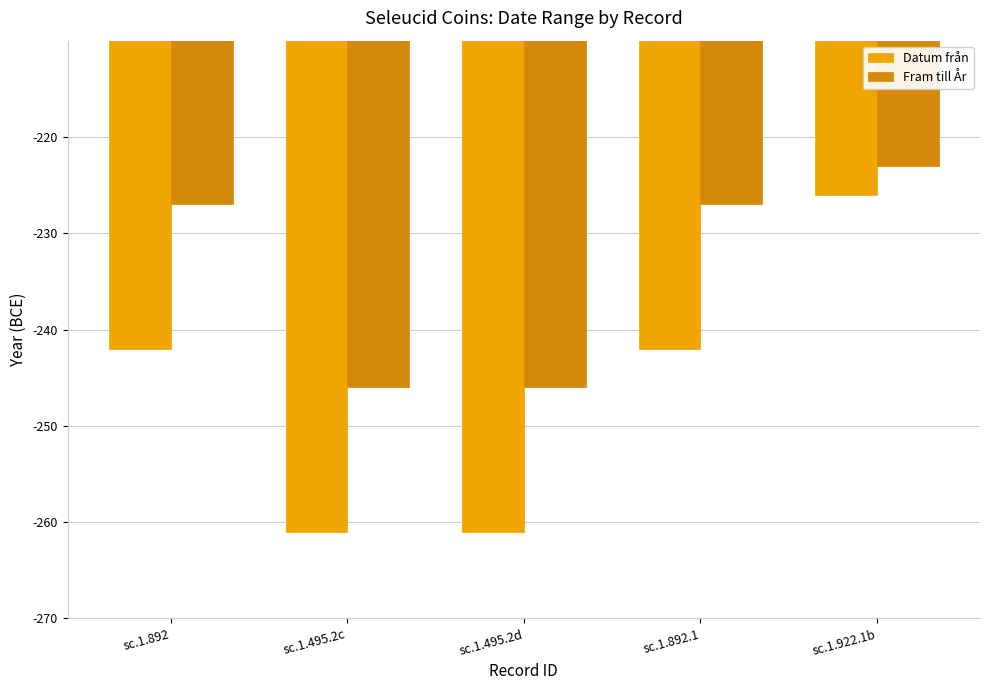

What is the minimum value shown in the chart?

-261